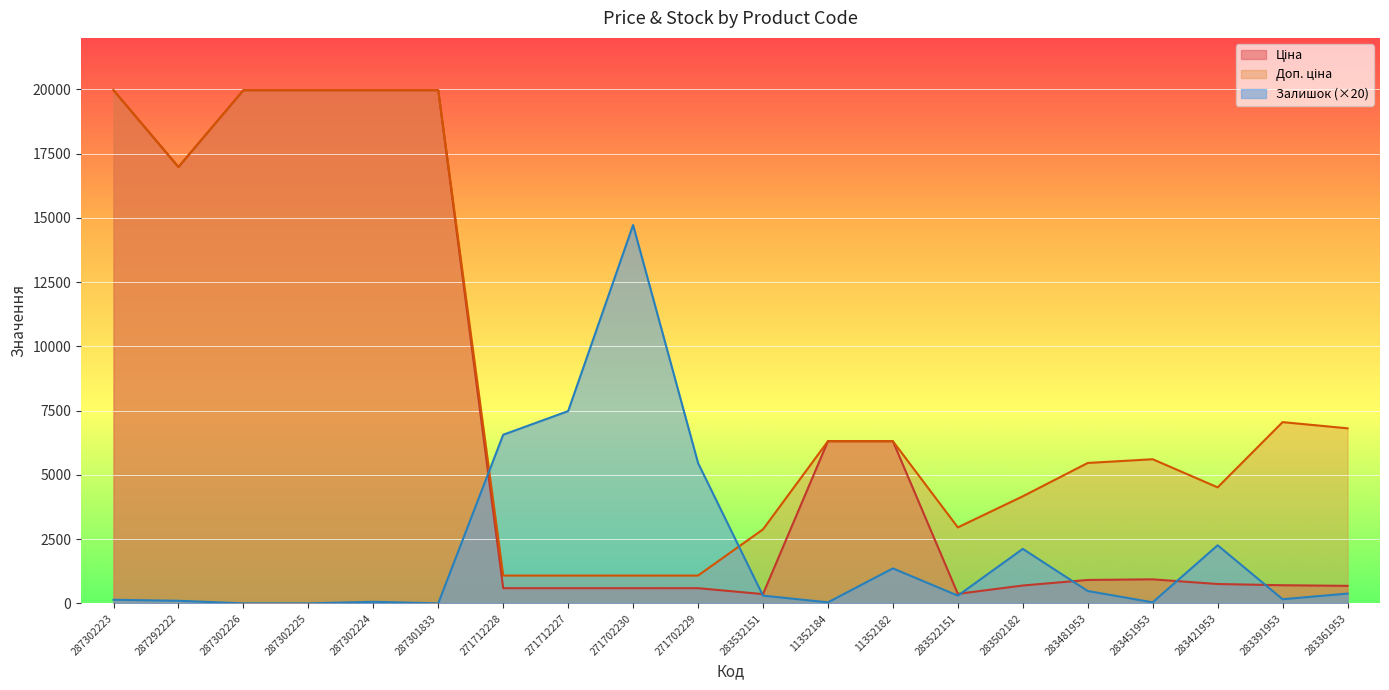

Is the value of Ціна at 283522151 greater than the value of Доп. ціна at 271712228?

No